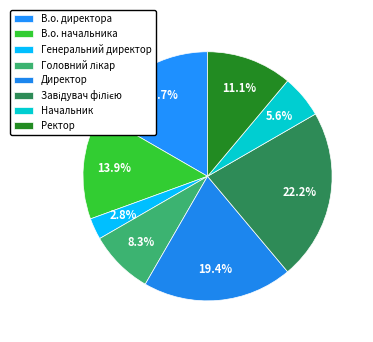

Which slice is the largest?

Завідувач філією